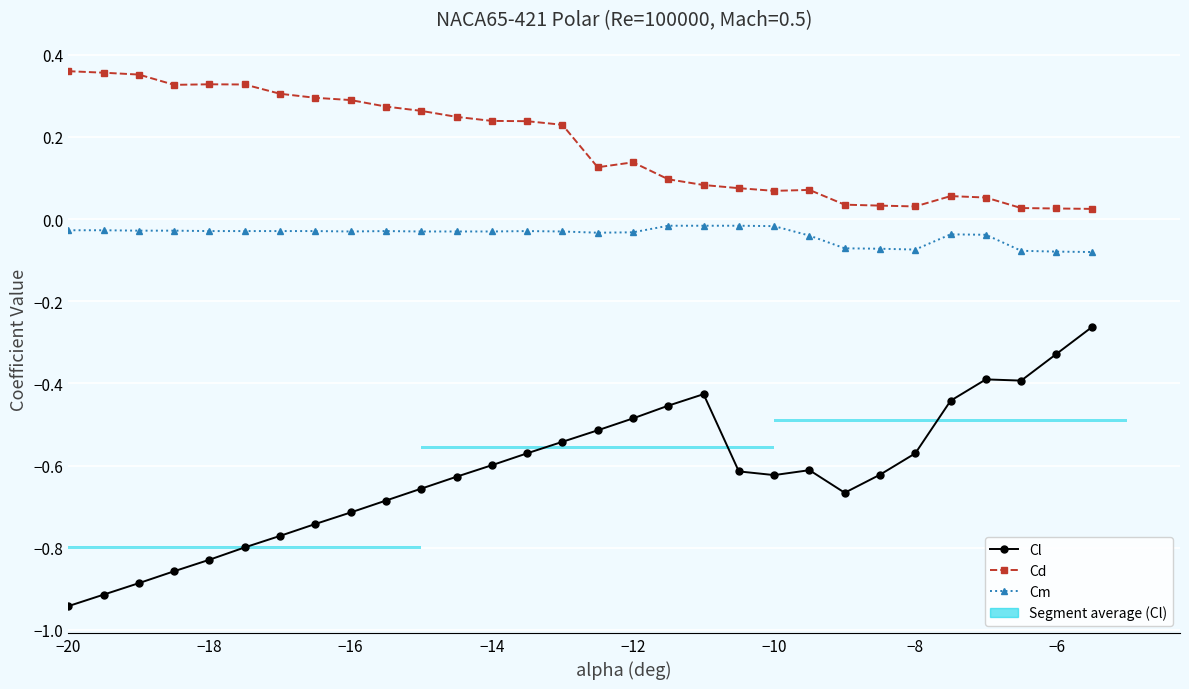

List the series in order of their peak value, highest first.

Cd, Cm, Cl